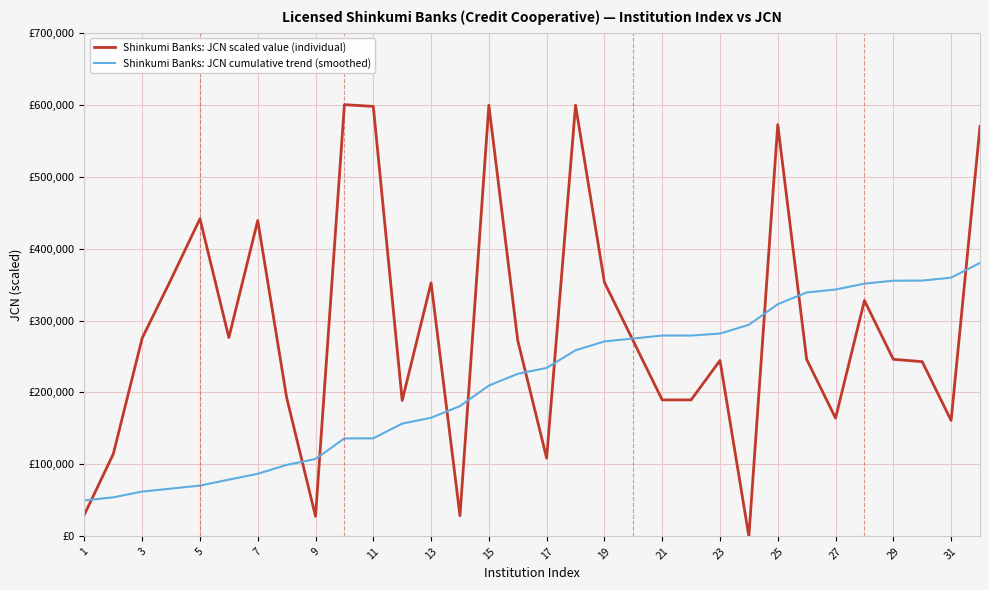

Is this an area chart (filled region under the line)?

No